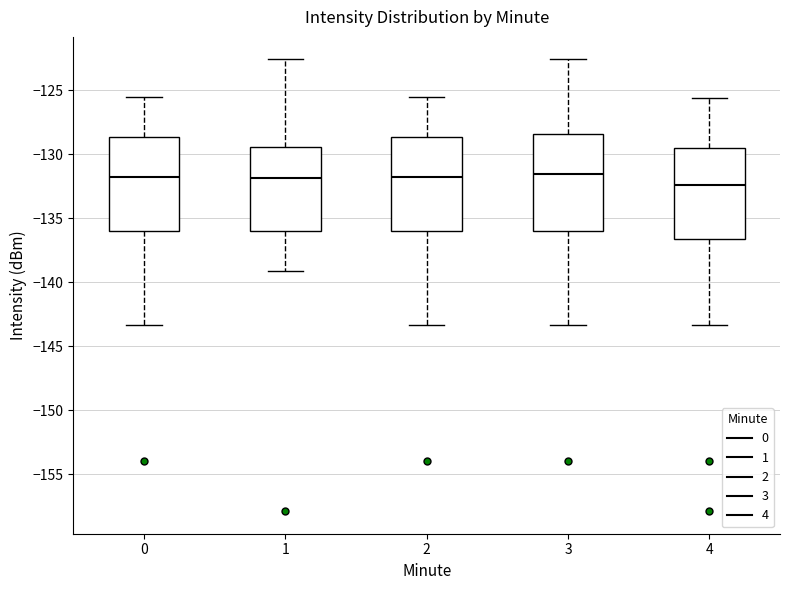

Reading left to right, read every box against the y-axis: the position of its median line, the range the box covers, and the ends of its whiskers. The values are not printed on the chart, so give them approximately, as read against the axis.

0: median -132.0, box -136.0 to -128.5, whiskers -143.5 to -125.5
1: median -132.0, box -136.0 to -129.5, whiskers -139.0 to -122.5
2: median -132.0, box -136.0 to -128.5, whiskers -143.5 to -125.5
3: median -131.5, box -136.0 to -128.5, whiskers -143.5 to -122.5
4: median -132.5, box -136.5 to -129.5, whiskers -143.5 to -125.5